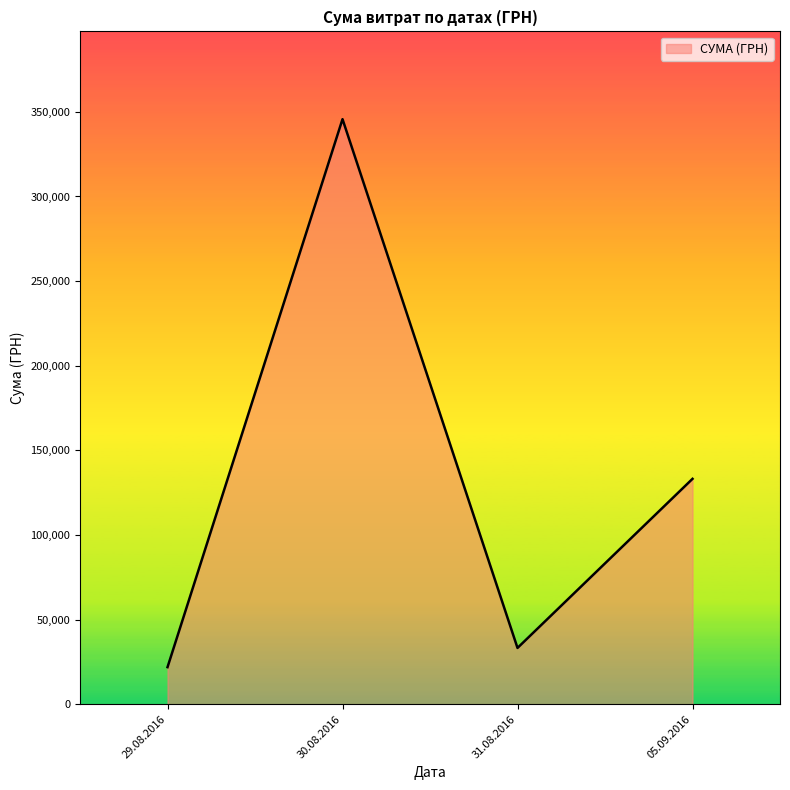

What is the maximum value shown in the chart?

345687.3